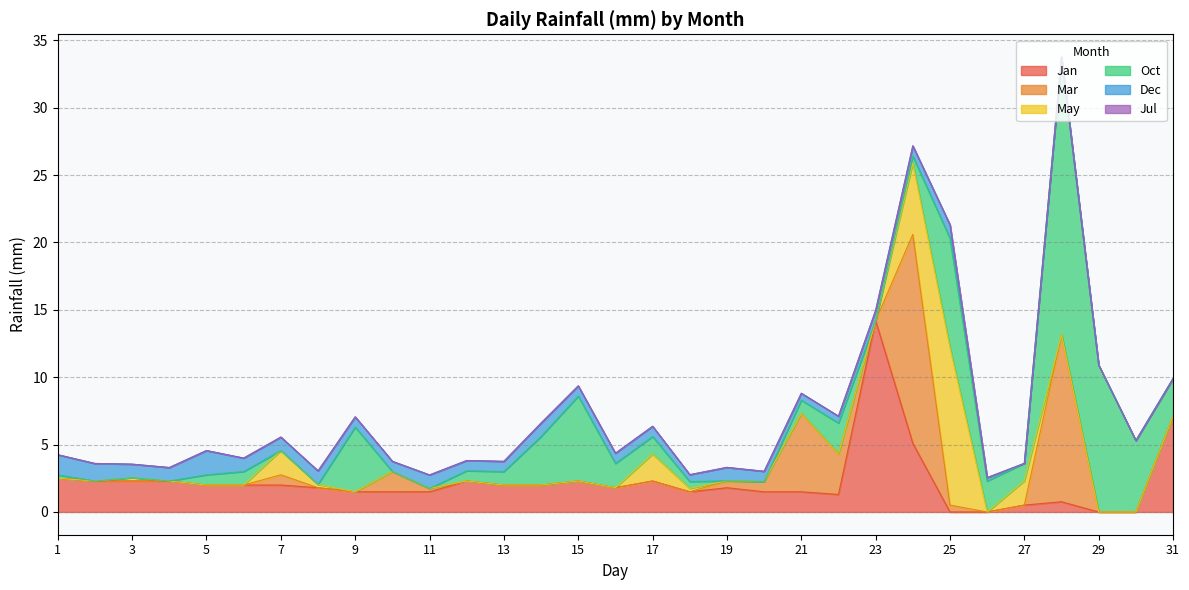

Reading left to right, list all the values displayed in this chart.

Jan: 1=2.5	2=2.3	3=2.3	4=2.3	5=2.0	6=2.0	7=2.0	8=1.8	9=1.5	10=1.5	11=1.5	12=2.3	13=2.0	14=2.0	15=2.3	16=1.8	17=2.3	18=1.5	19=1.8	20=1.5	21=1.5	22=1.3	23=14.2	24=5.1	25=0.0	26=0.0	27=0.5	28=0.8	29=0.0	30=0.0	31=7.1
Mar: 1=0.0	2=0.0	3=0.0	4=0.0	5=0.0	6=0.0	7=0.8	8=0.0	9=0.0	10=1.5	11=0.2	12=0.0	13=0.0	14=0.0	15=0.0	16=0.0	17=0.0	18=0.0	19=0.5	20=0.8	21=5.8	22=3.0	23=0.0	24=15.5	25=0.5	26=0.0	27=0.0	28=12.4	29=0.0	30=0.0	31=0.0
May: 1=0.0	2=0.0	3=0.2	4=0.0	5=0.0	6=0.0	7=1.8	8=0.2	9=0.0	10=0.0	11=0.0	12=0.0	13=0.0	14=0.0	15=0.0	16=0.0	17=2.0	18=0.2	19=0.0	20=0.0	21=0.0	22=0.0	23=0.0	24=5.3	25=11.7	26=0.0	27=1.8	28=0.0	29=0.0	30=0.0	31=0.0
Oct: 1=0.2	2=0.0	3=0.0	4=0.0	5=0.8	6=1.0	7=0.0	8=0.0	9=4.8	10=0.0	11=0.0	12=0.8	13=1.0	14=3.6	15=6.3	16=1.8	17=1.3	18=0.5	19=0.0	20=0.0	21=1.0	22=2.3	23=0.0	24=0.5	25=8.1	26=2.3	27=1.3	28=20.6	29=10.9	30=5.3	31=2.8
Dec: 1=1.5	2=1.3	3=1.0	4=1.0	5=1.8	6=1.0	7=1.0	8=1.0	9=0.8	10=0.8	11=1.0	12=0.8	13=0.8	14=1.0	15=0.8	16=0.8	17=0.8	18=0.5	19=1.0	20=0.8	21=0.5	22=0.5	23=0.8	24=0.8	25=1.0	26=0.2	27=0.0	28=0.0	29=0.0	30=0.0	31=0.0
Jul: 1=0.0	2=0.0	3=0.0	4=0.0	5=0.0	6=0.0	7=0.0	8=0.0	9=0.0	10=0.0	11=0.0	12=0.0	13=0.0	14=0.0	15=0.0	16=0.0	17=0.0	18=0.0	19=0.0	20=0.0	21=0.0	22=0.0	23=0.0	24=0.0	25=0.0	26=0.0	27=0.0	28=0.0	29=0.0	30=0.0	31=0.0